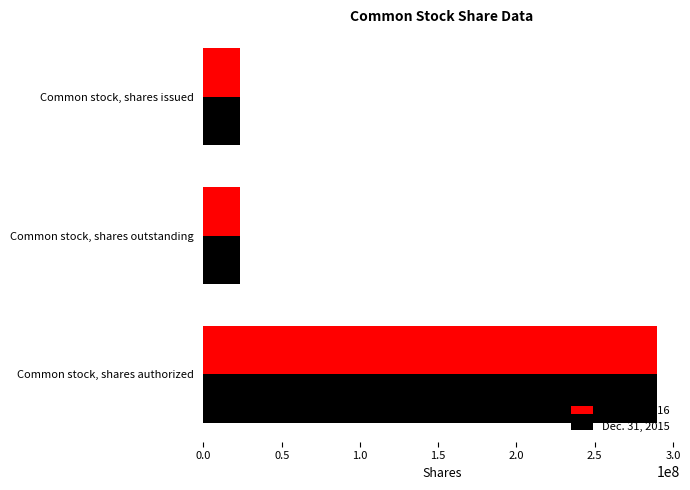

The Jun. 30, 2016 series shows 23027978 at Common stock, shares outstanding. True or false?

True